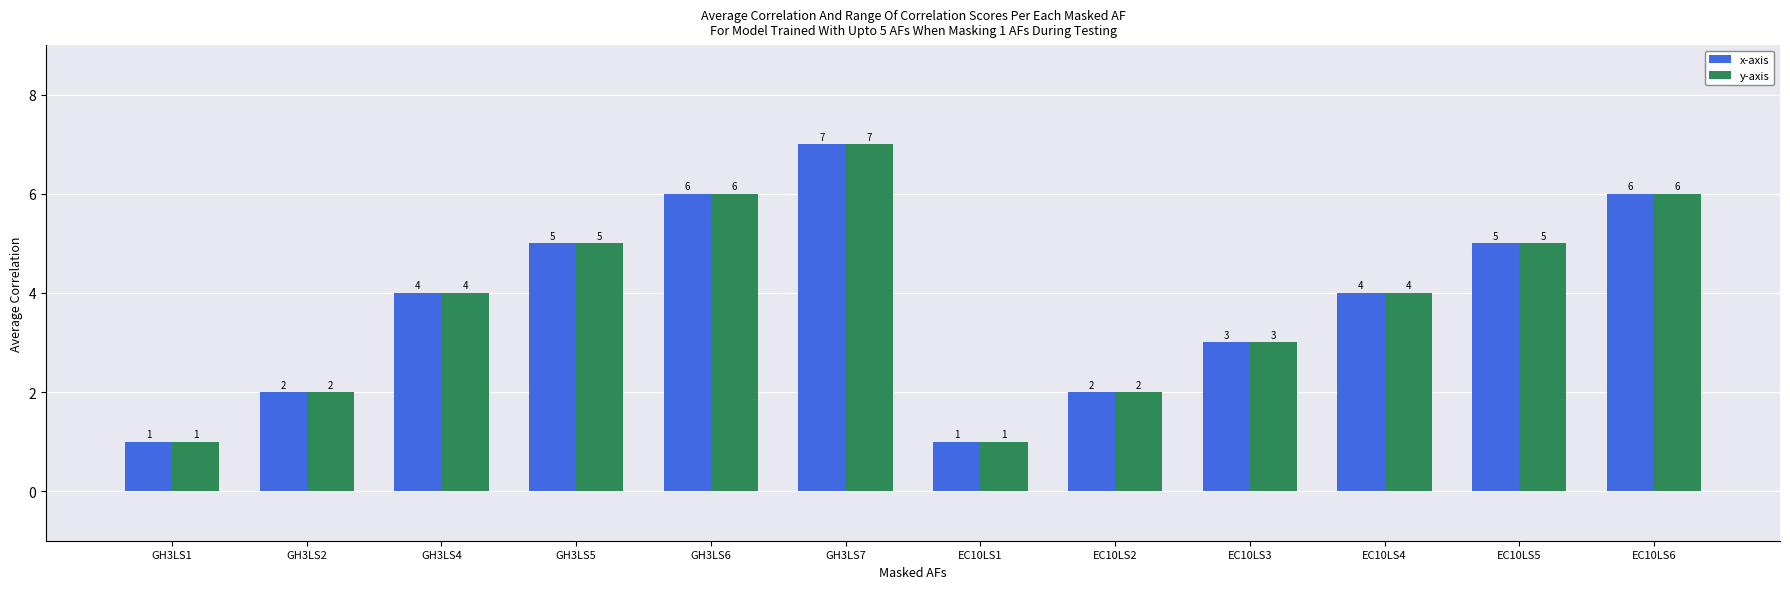

How many bars are there in each group?

2